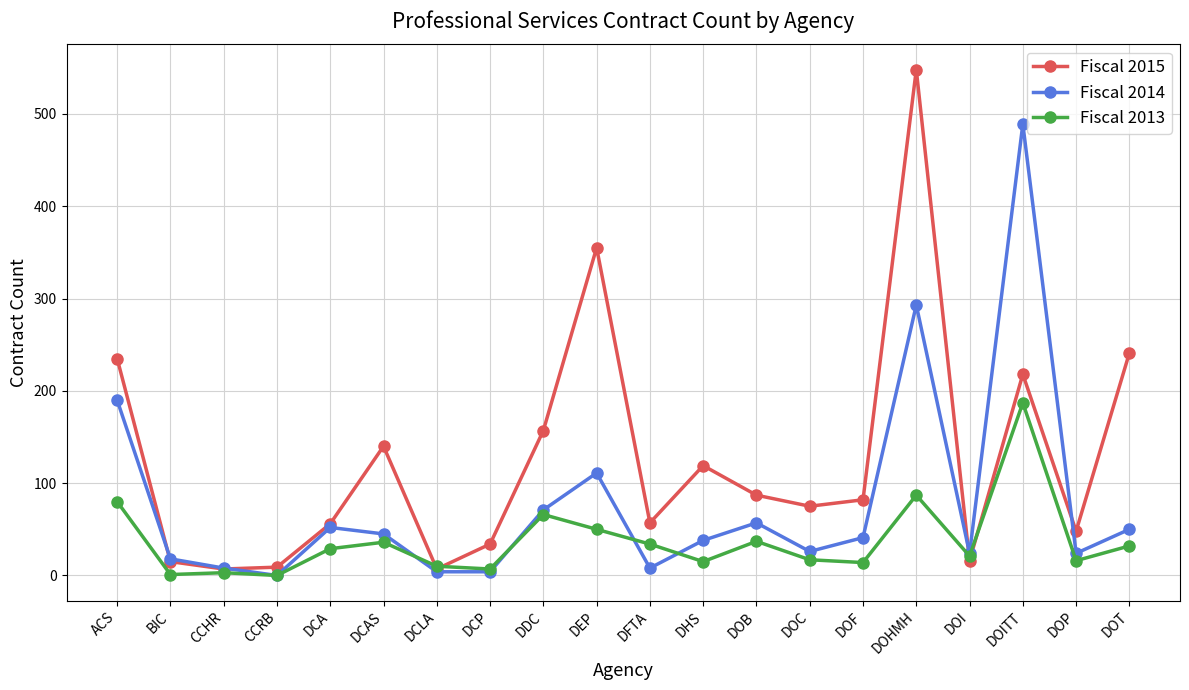

True or false: Fiscal 2013 and Fiscal 2015 cross at least once.

True